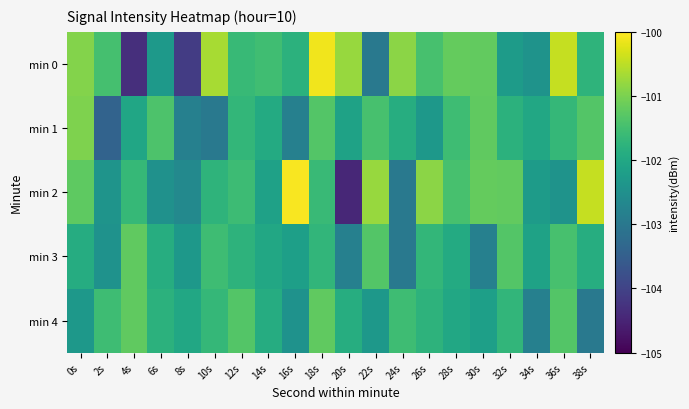

At how many categories does at least one series exceed -101?

10